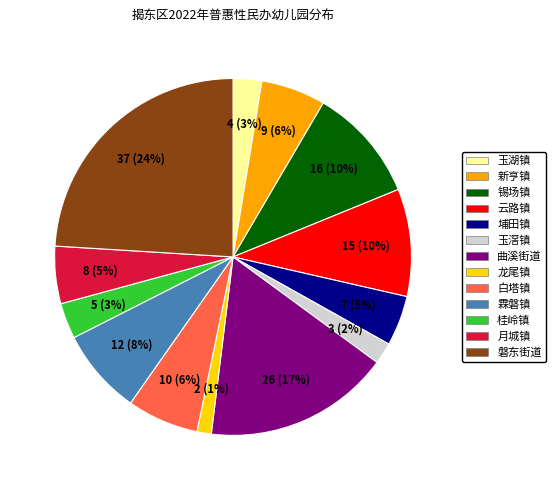

Which has a higher value, 磐东街道 or 埔田镇?

磐东街道